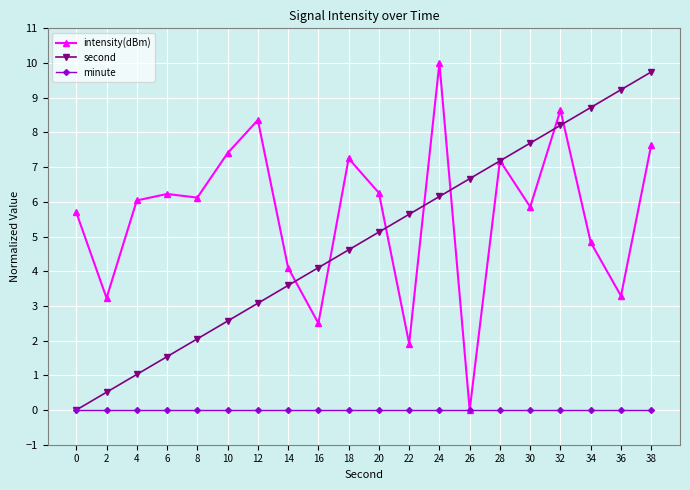

Is the value of intensity(dBm) at 10 greater than the value of minute at 32?

Yes